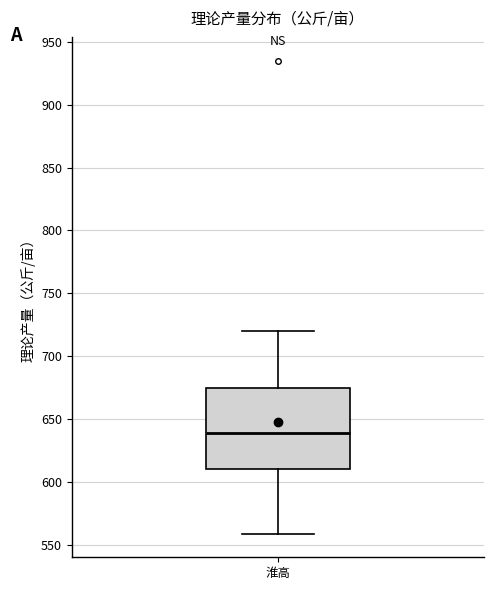

Read this box plot against the y-axis: the position of the median line, the range covered by the box, and the ends of both whiskers. The values are not printed on the chart, so give them approximately, as read against the axis.

median 640, box 610 to 675, whiskers 560 to 720